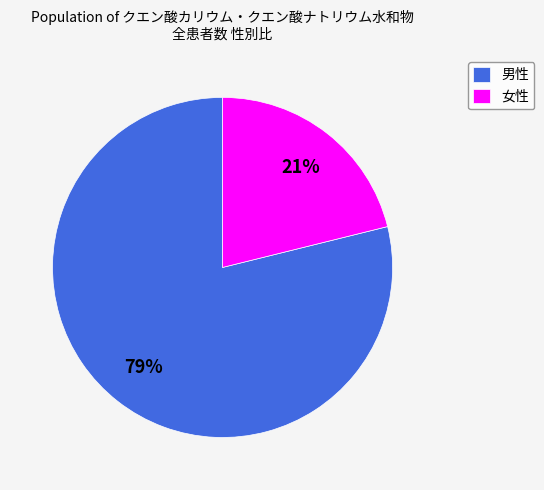

To the nearest percent, what is the average slice percentage?

50%